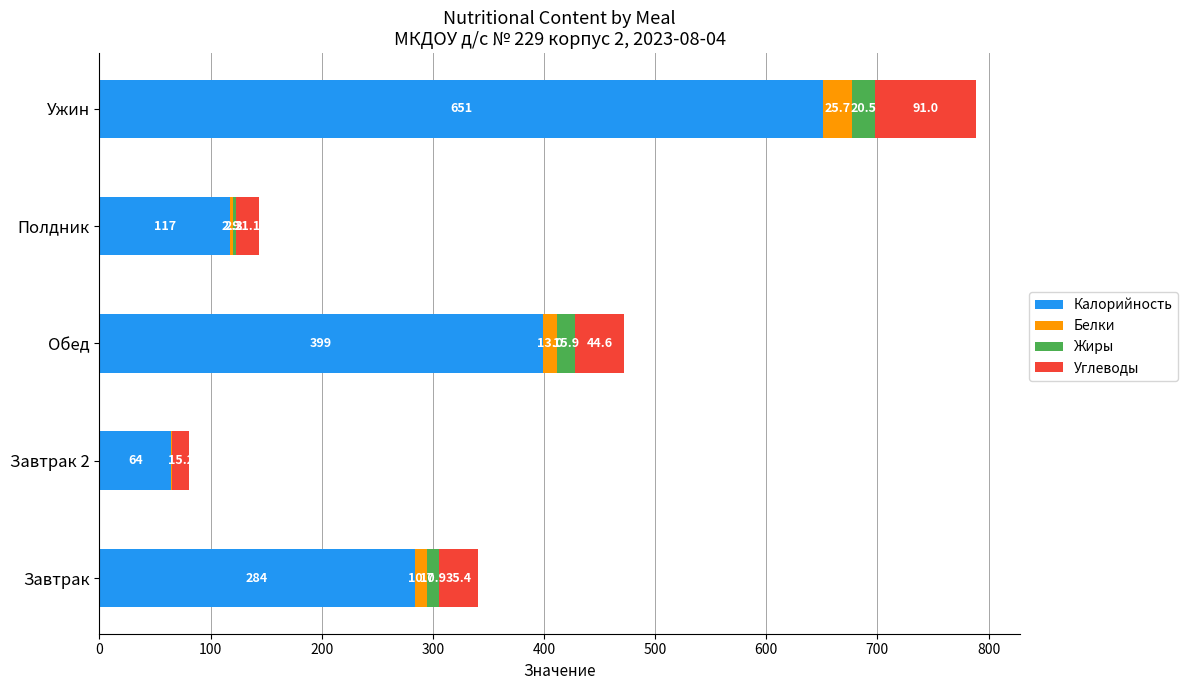

At which category is the sum across all series the highest?

Ужин